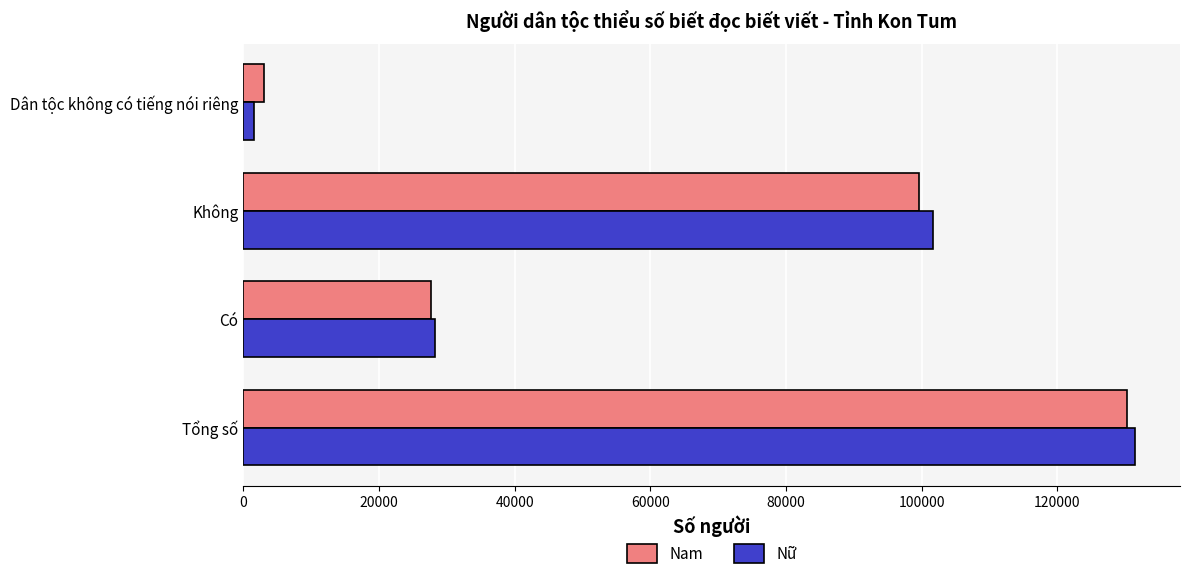

What is the sum of the Nam values at Có and Không?

127252.9